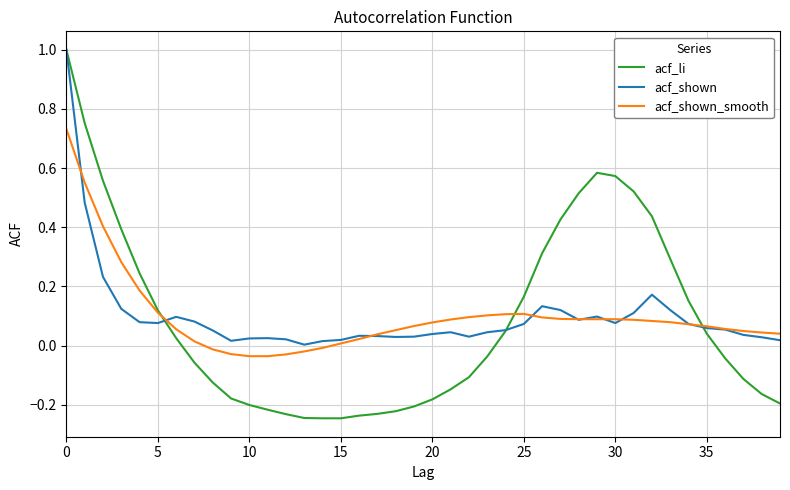

What is the highest value of the acf_li series?

1.0